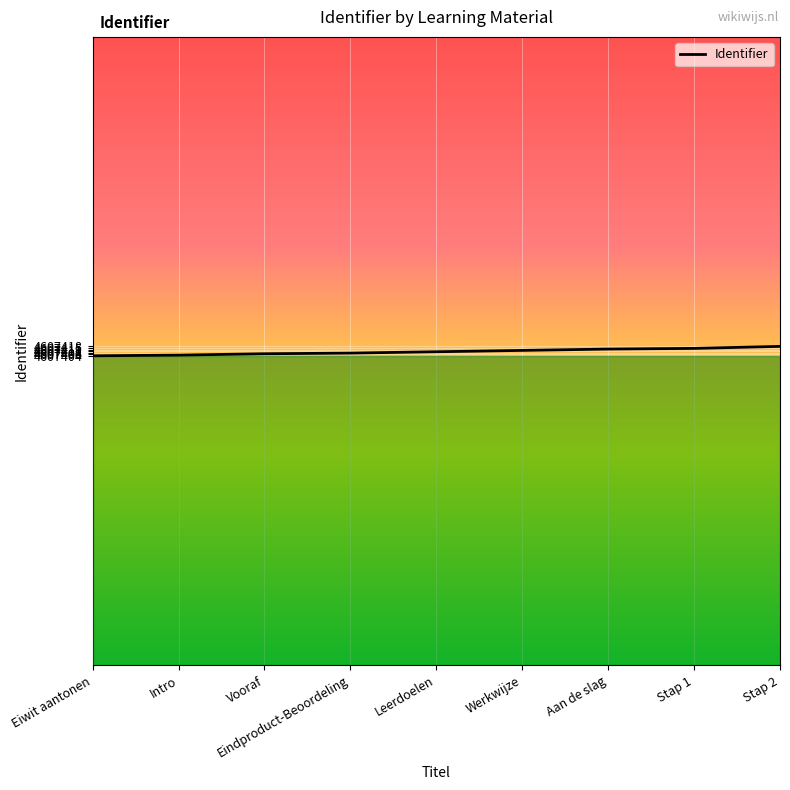

What is the average value?

4607410